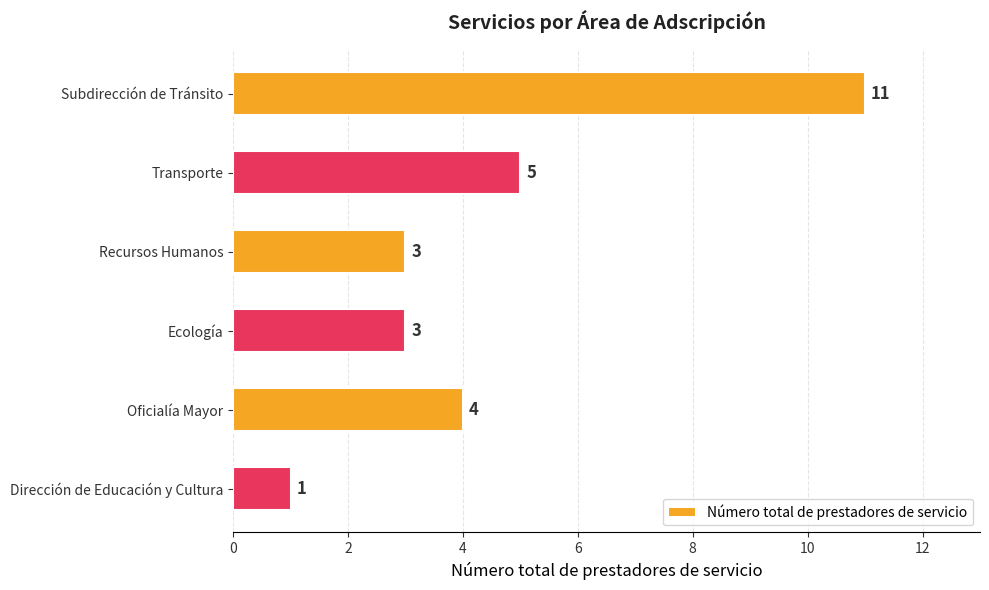

How many bars are there in total?

6